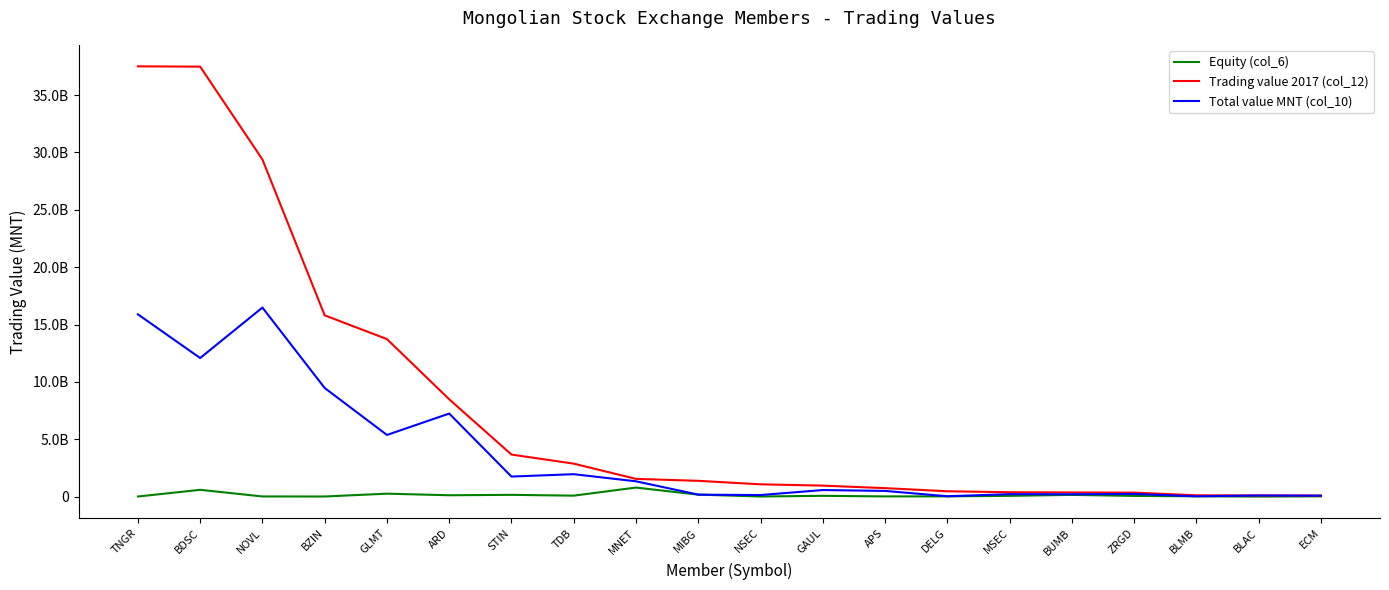

True or false: Total value MNT (col_10) and Trading value 2017 (col_12) intersect in this chart.

False